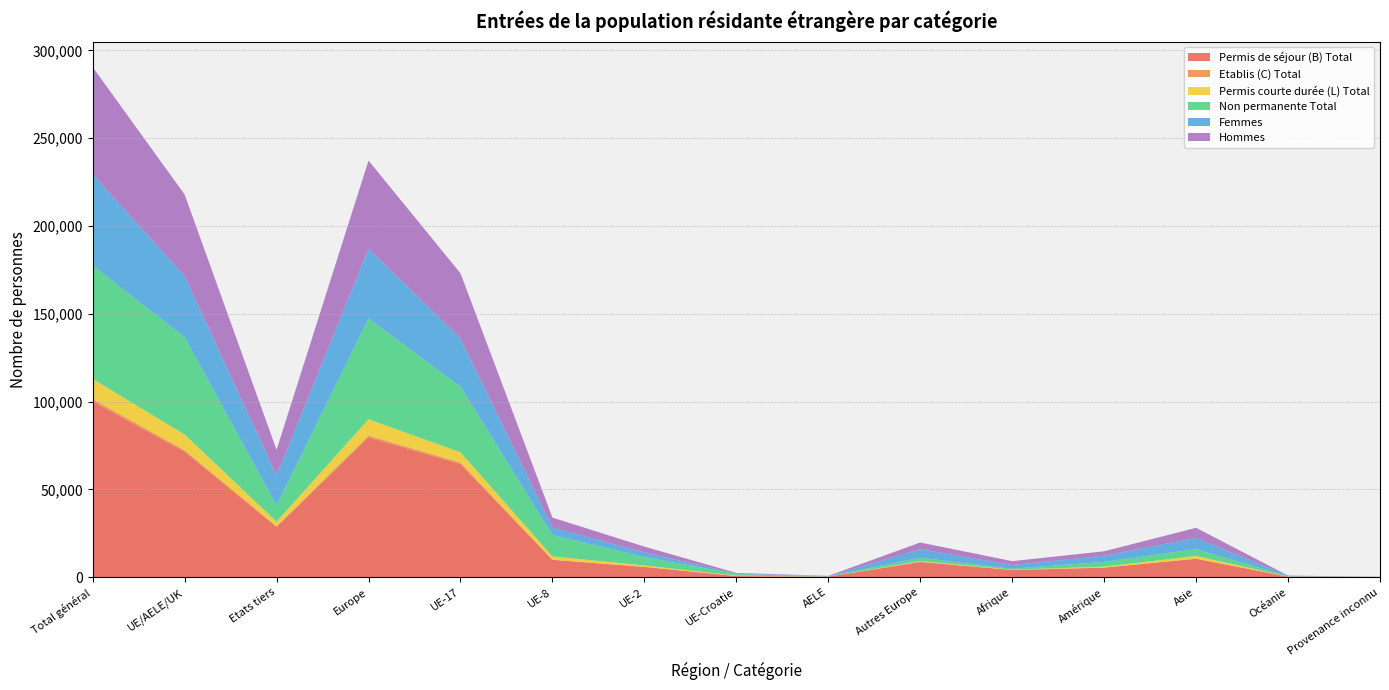

Reading right to left, extract all data points from this chart.

Permis de séjour (B) Total: Provenance inconnu=124	Océanie=334	Asie=10501	Amérique=5460	Afrique=4067	Autres Europe=8677	AELE=310	UE-Croatie=662	UE-2=5886	UE-8=9920	UE-17=64510	Europe=79737	Etats tiers=28680	UE/AELE/UK=71543	Total général=100223
Etablis (C) Total: Provenance inconnu=1	Océanie=2	Asie=76	Amérique=66	Afrique=110	Autres Europe=127	AELE=4	UE-Croatie=6	UE-2=12	UE-8=20	UE-17=799	Europe=968	Etats tiers=382	UE/AELE/UK=841	Total général=1223
Permis courte durée (L) Total: Provenance inconnu=1	Océanie=58	Asie=1551	Amérique=505	Afrique=131	Autres Europe=356	AELE=18	UE-Croatie=257	UE-2=798	UE-8=1970	UE-17=5861	Europe=9260	Etats tiers=2602	UE/AELE/UK=8904	Total général=11506
Non permanente Total: Provenance inconnu=6	Océanie=146	Asie=3891	Amérique=2701	Afrique=539	Autres Europe=1942	AELE=118	UE-Croatie=877	UE-2=4850	UE-8=12149	UE-17=37431	Europe=57367	Etats tiers=9225	UE/AELE/UK=55425	Total général=64650
Femmes: Provenance inconnu=56	Océanie=177	Asie=6419	Amérique=3491	Afrique=2106	Autres Europe=4879	AELE=157	UE-Croatie=301	UE-2=2569	UE-8=4275	UE-17=27513	Europe=39694	Etats tiers=17128	UE/AELE/UK=34815	Total général=51943
Hommes: Provenance inconnu=70	Océanie=217	Asie=5709	Amérique=2540	Afrique=2202	Autres Europe=3798	AELE=153	UE-Croatie=361	UE-2=3317	UE-8=5645	UE-17=36997	Europe=50271	Etats tiers=14536	UE/AELE/UK=46473	Total général=61009